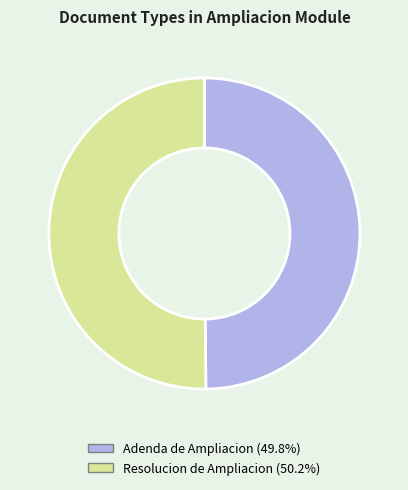

How many segments does this pie chart have?

2